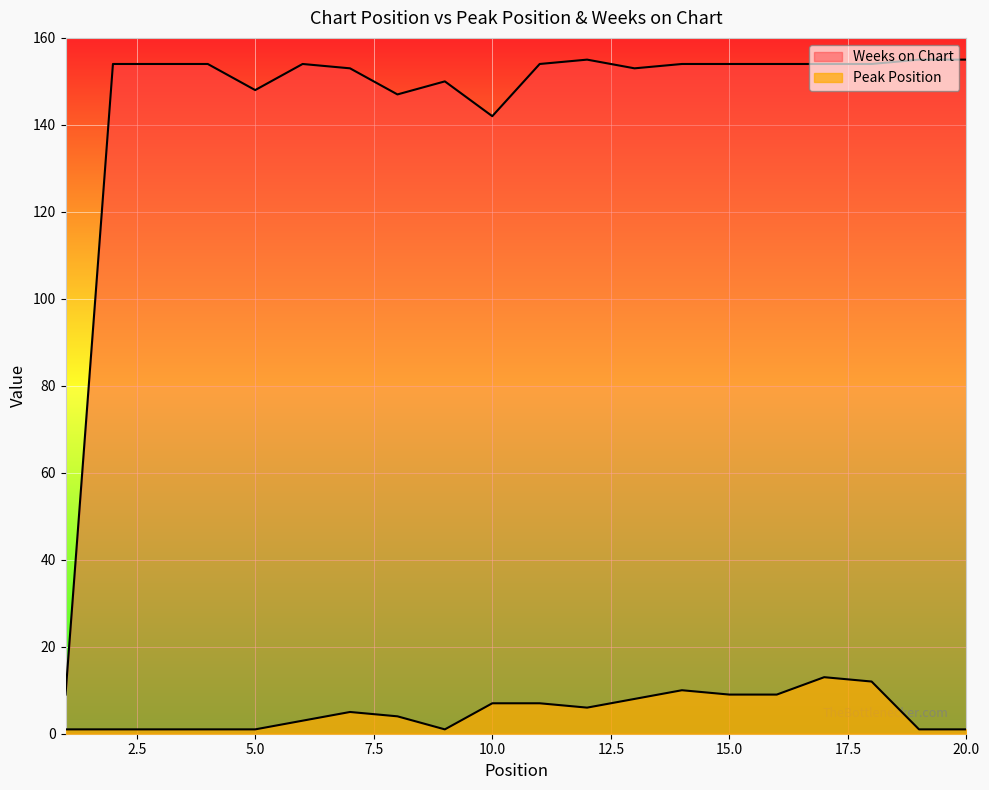

Rank the categories by Peak Position value from highest to lowest.

17, 18, 14, 15, 16, 13, 10, 11, 12, 7, 8, 6, 1, 2, 3, 4, 5, 9, 19, 20